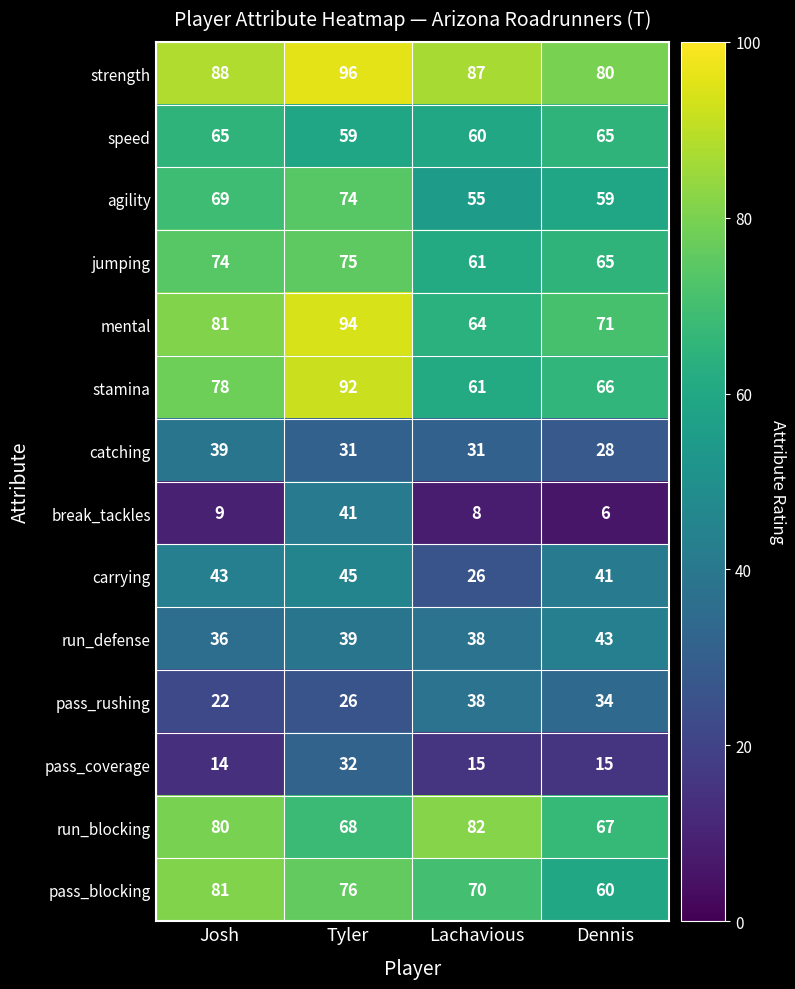

True or false: break_tackles has a value of 9 at Josh.

True